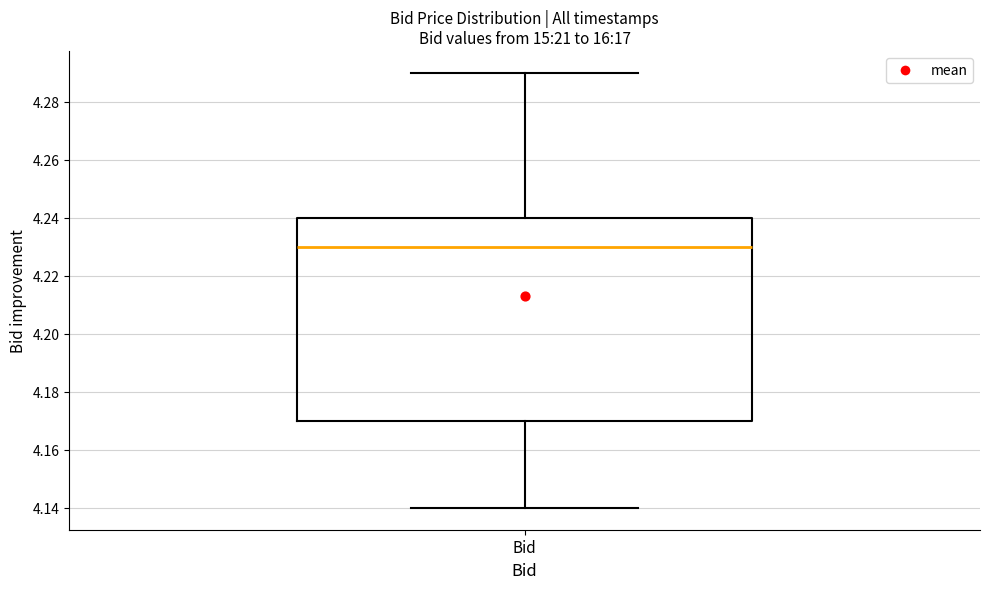

Transcribe this box plot: give where the median line is, the range the box spans, and where the two whiskers end, as read against the y-axis. The values are not printed on the chart, so give them approximately, as read against the axis.

median 4.23, box 4.17 to 4.24, whiskers 4.14 to 4.29